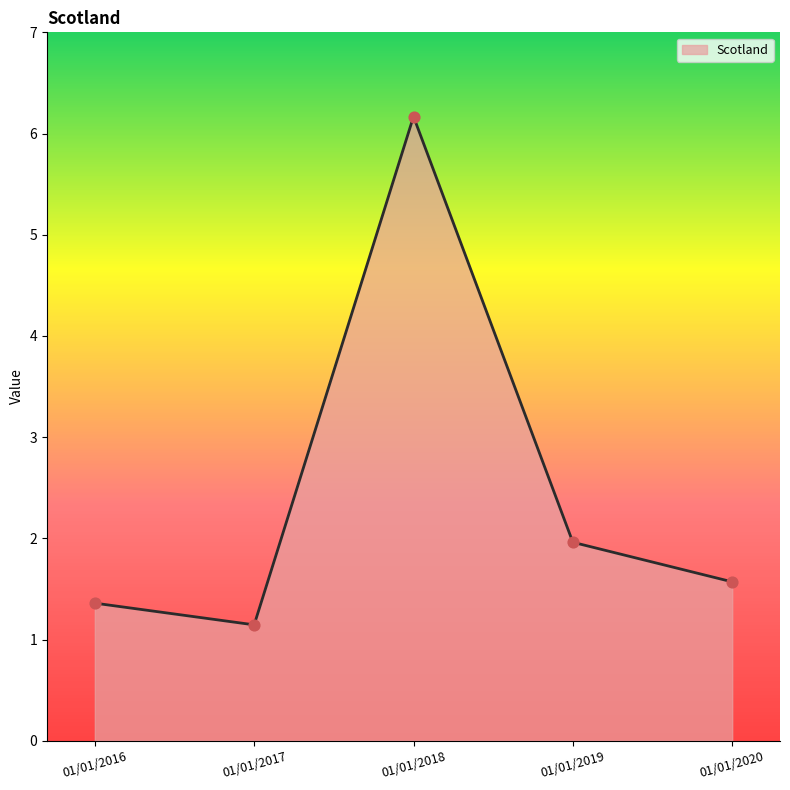

Approximately how many times larger is the value at 01/01/2016 compared to 01/01/2018?

0.2